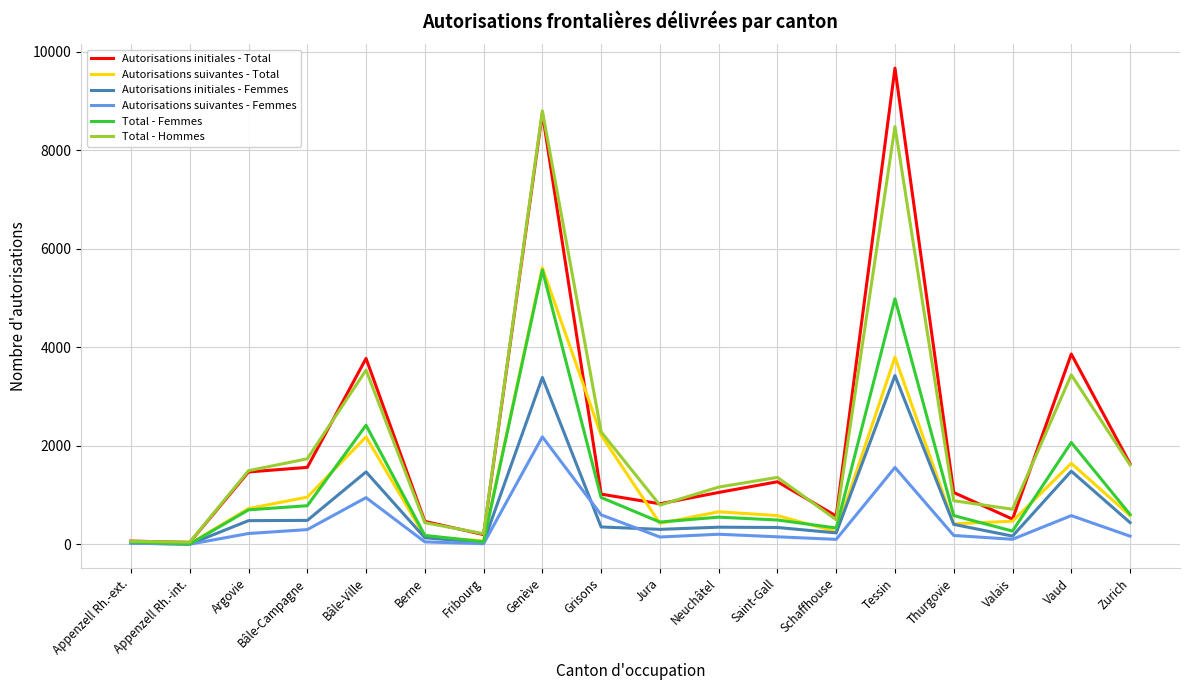

What is the difference between the highest and lowest values at Grisons?

1930